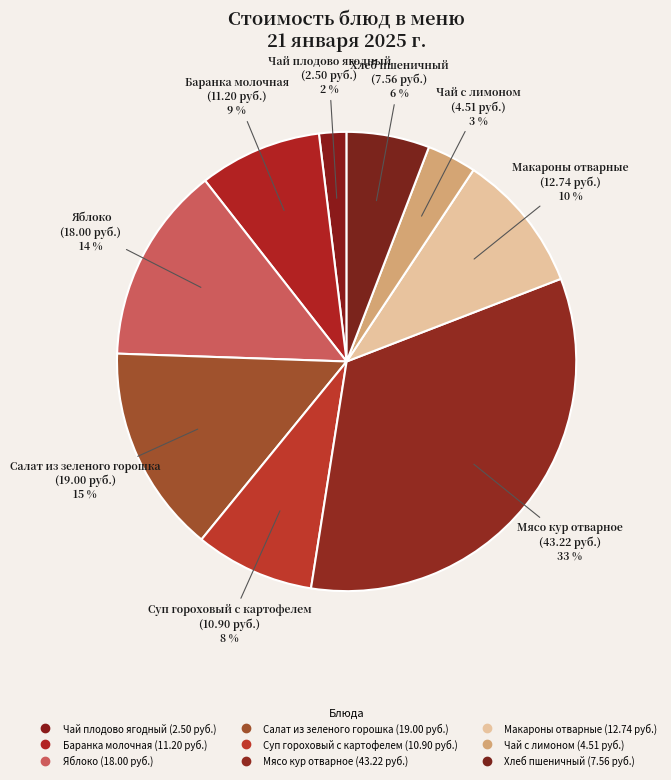

Count the number of slices in the pie.

9